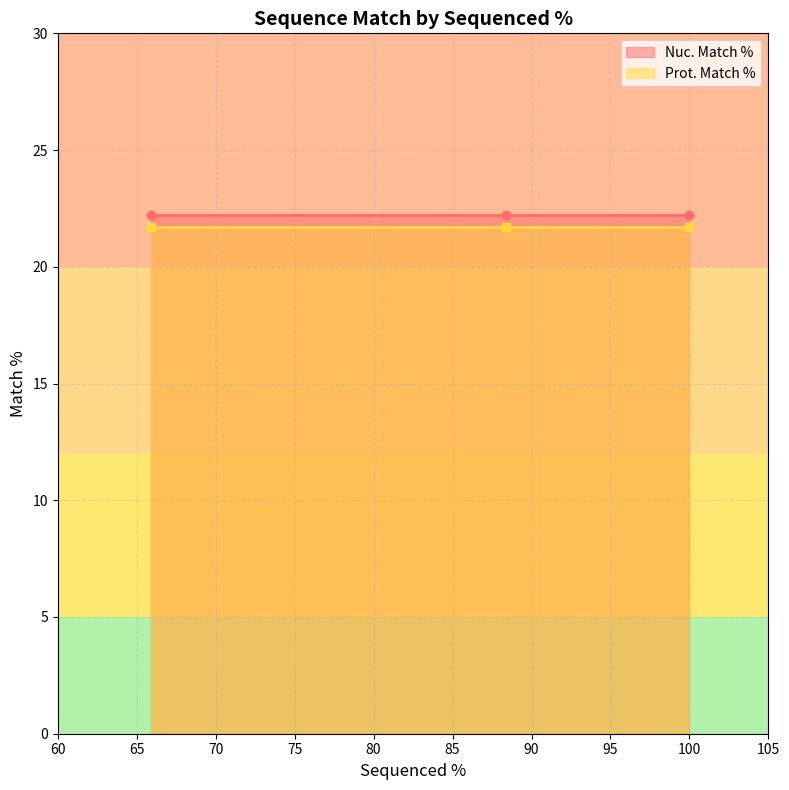

Which series has the largest range (max minus min)?

Nuc. Match %